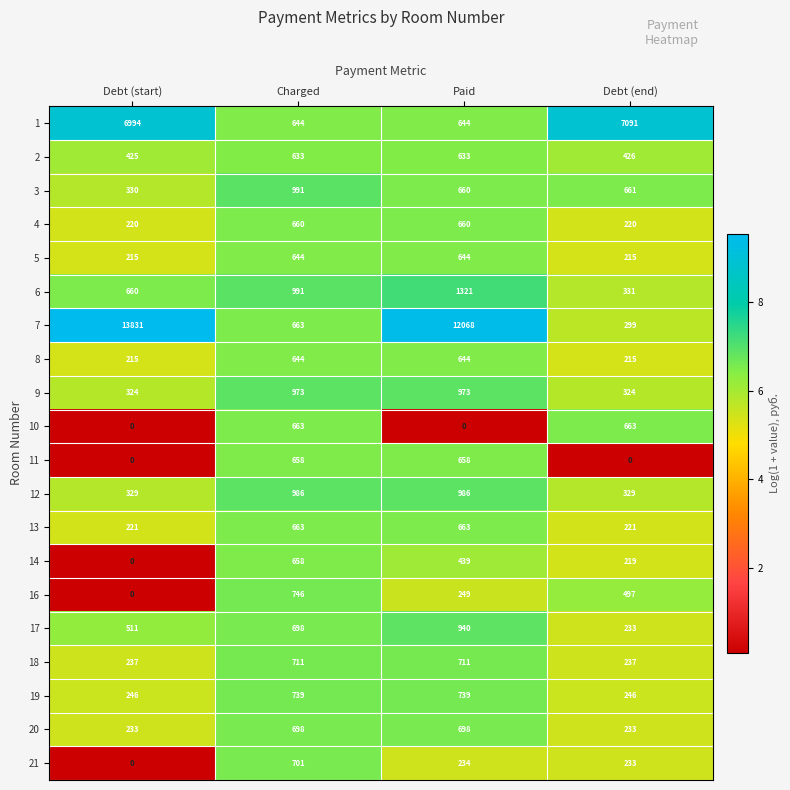

What is the difference between the maximum and minimum values in the 5 series?

429